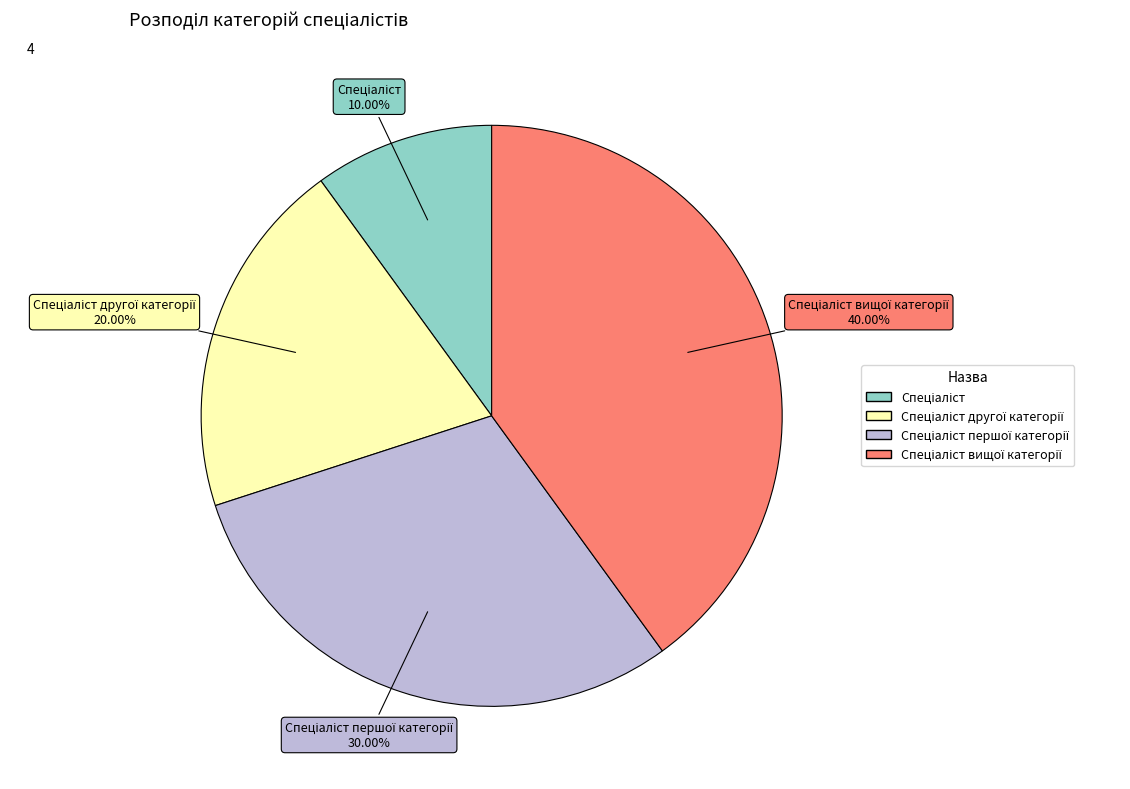

Does any single category account for the majority?

No